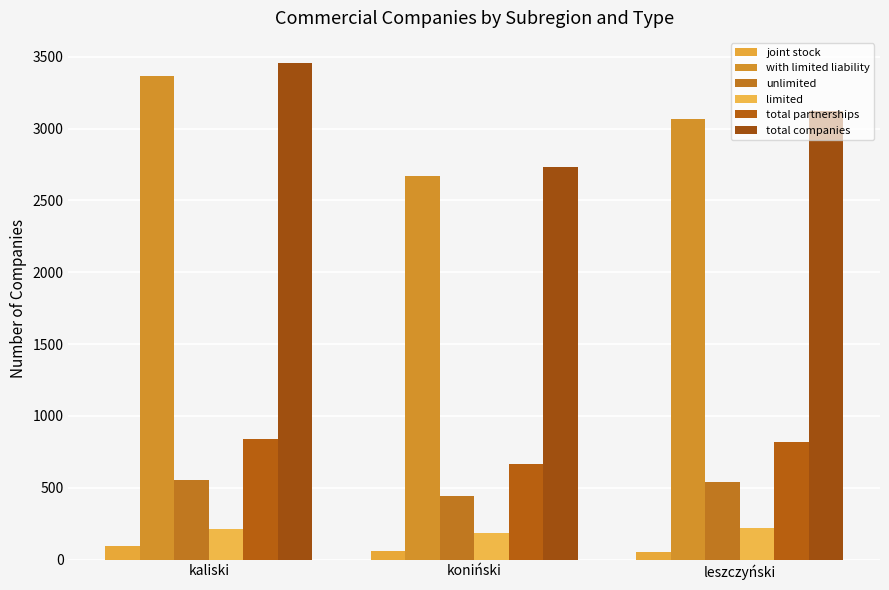

How many distinct data groups are displayed?

6